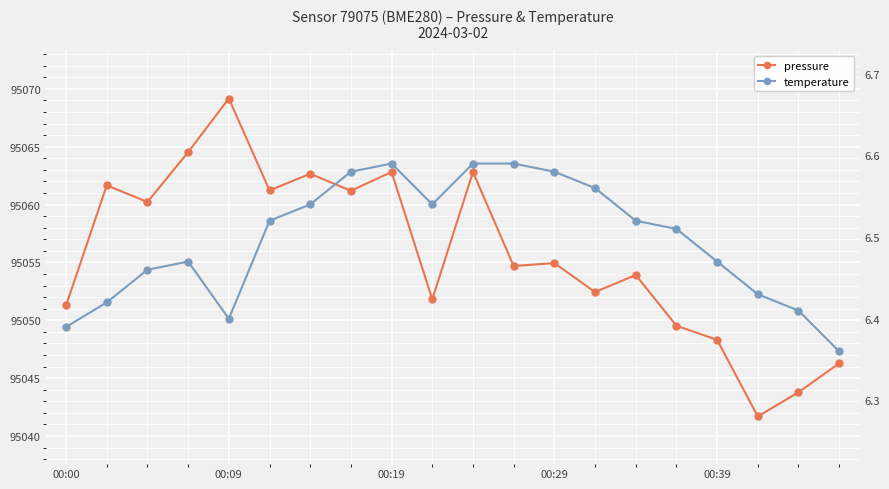

Rank the series by their average value, from lowest to highest.

temperature, pressure